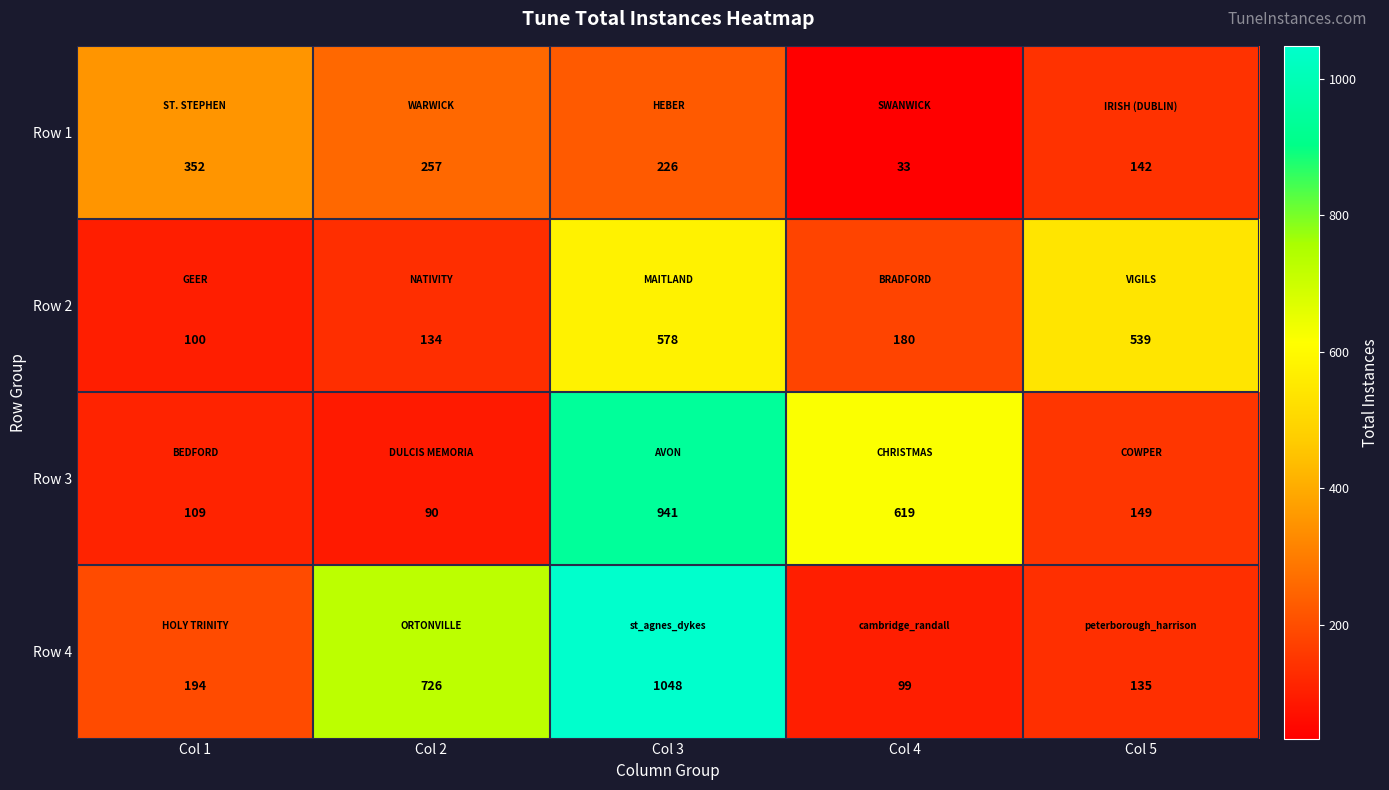

List the series in order of their overall mean, lowest first.

Row 1, Row 2, Row 3, Row 4